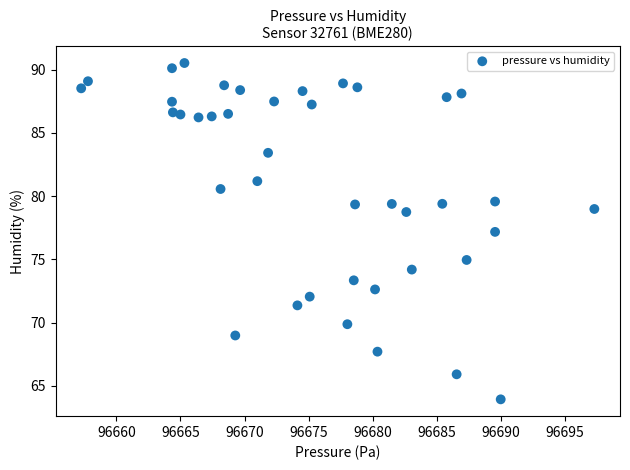

What is the range of Y values (max minus min)?

26.6